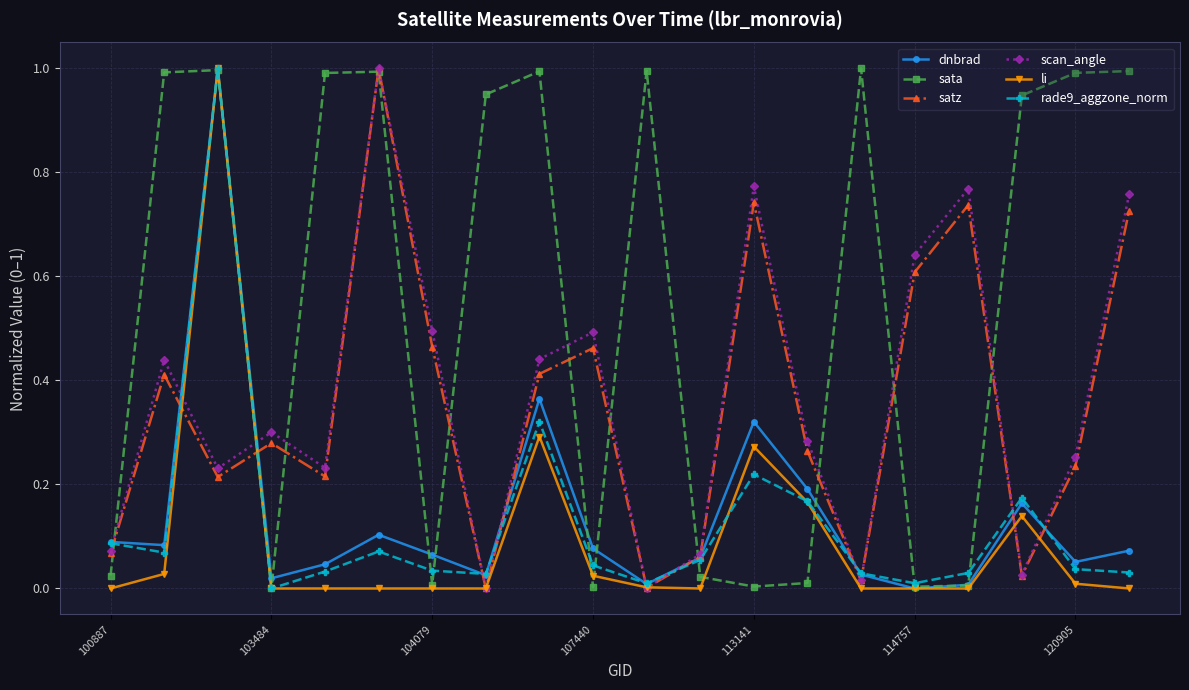

True or false: dnbrad has more than 1 interior local peaks.

True